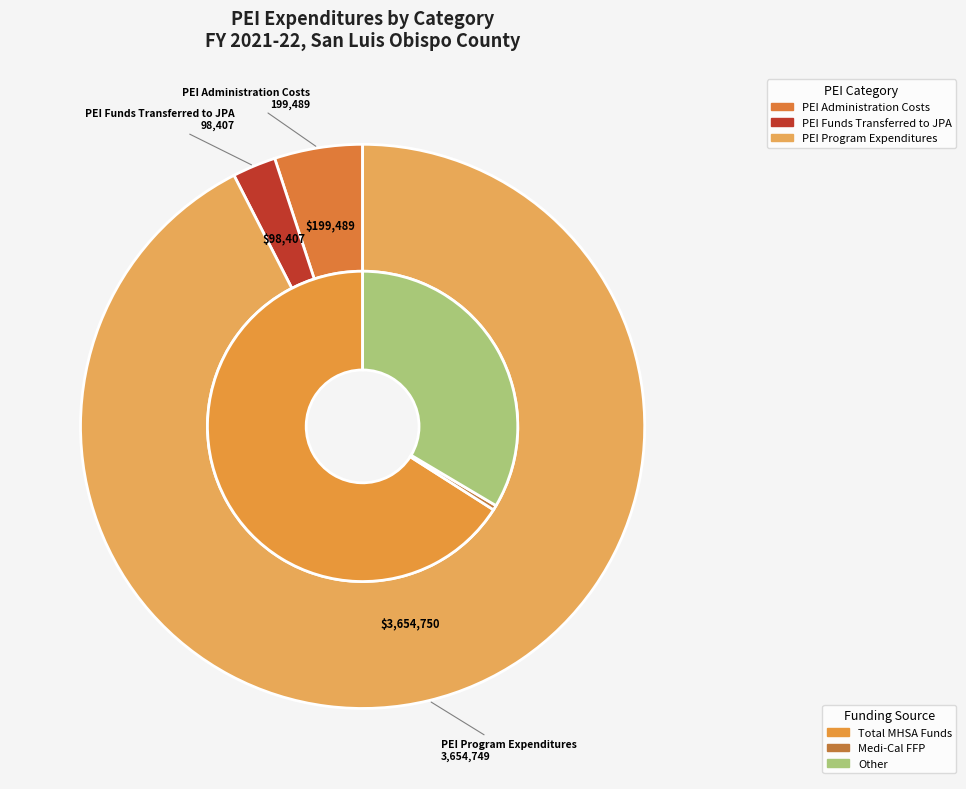

Is PEI Evaluation Costs the majority of the pie?

No